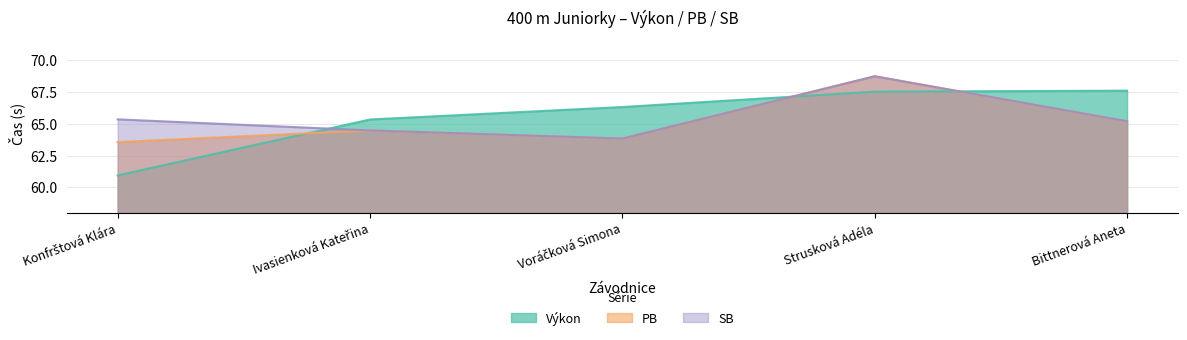

At which label is Výkon closest to 64?

Ivasienková Kateřina